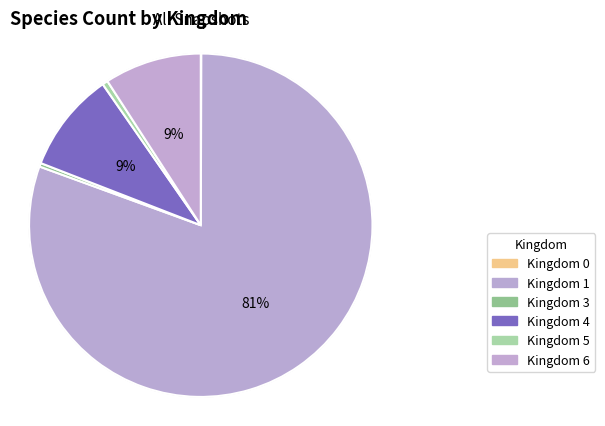

How many slices are in this pie chart?

6